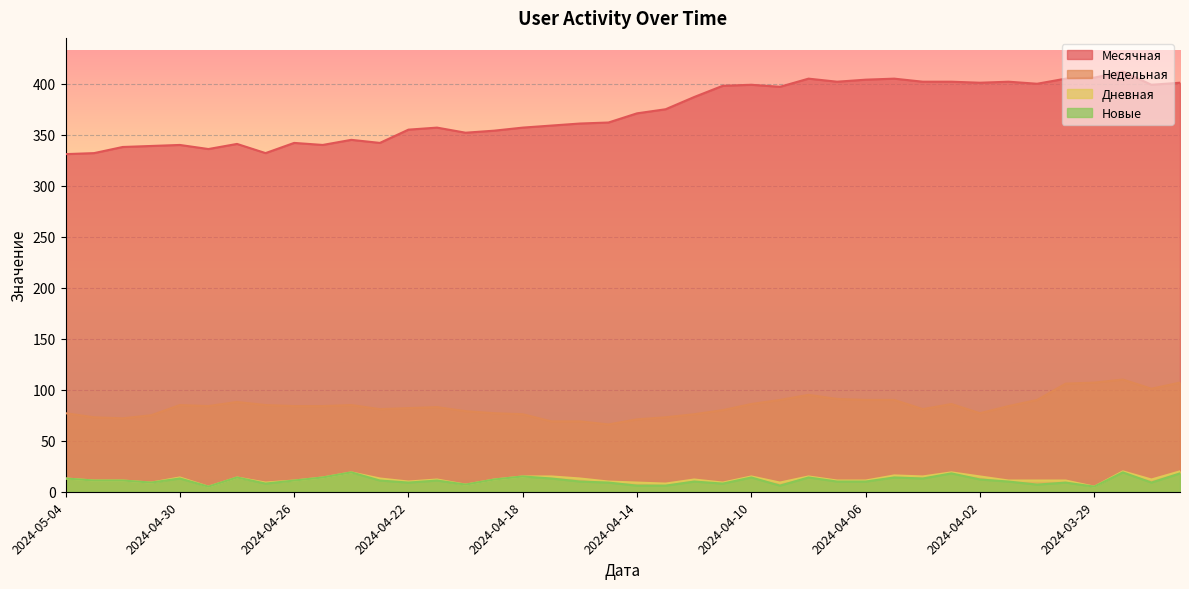

At which label does Месячная first exceed 371?

2024-04-13